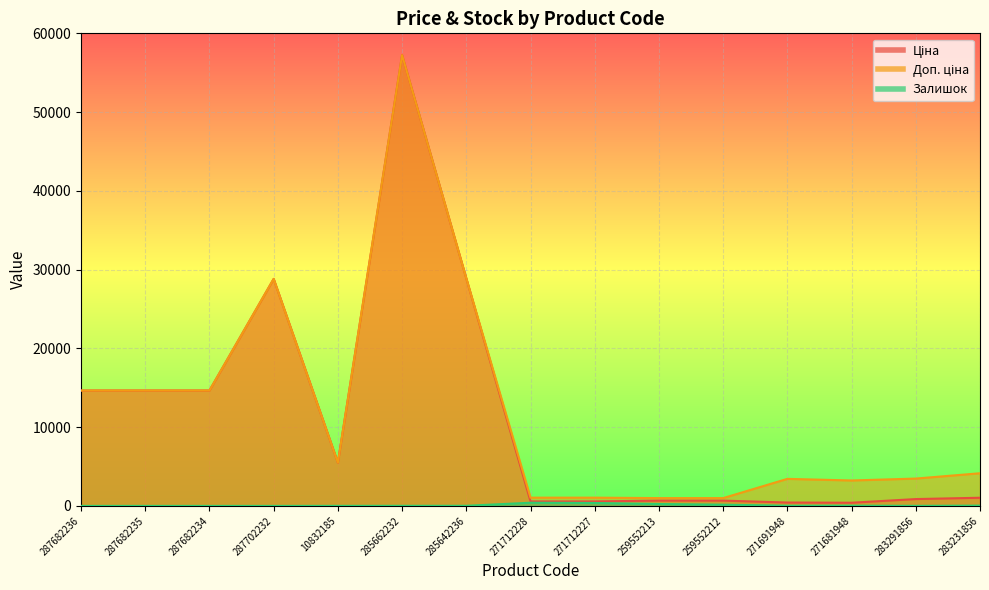

What is the difference between the maximum and minimum values in the Доп. ціна series?

56242.8